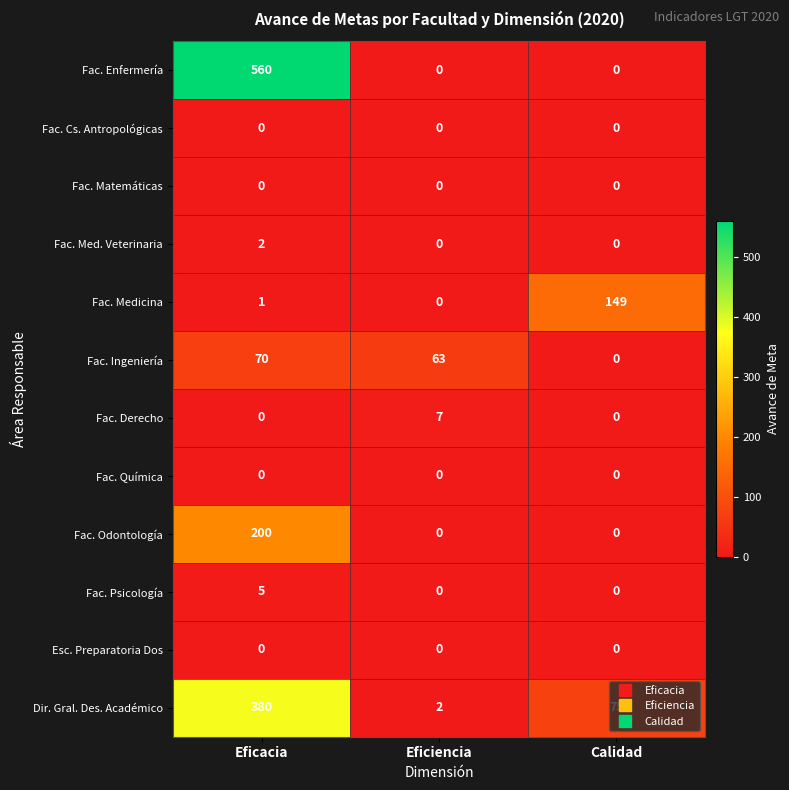

Which series has the widest spread of values?

Fac. Enfermería